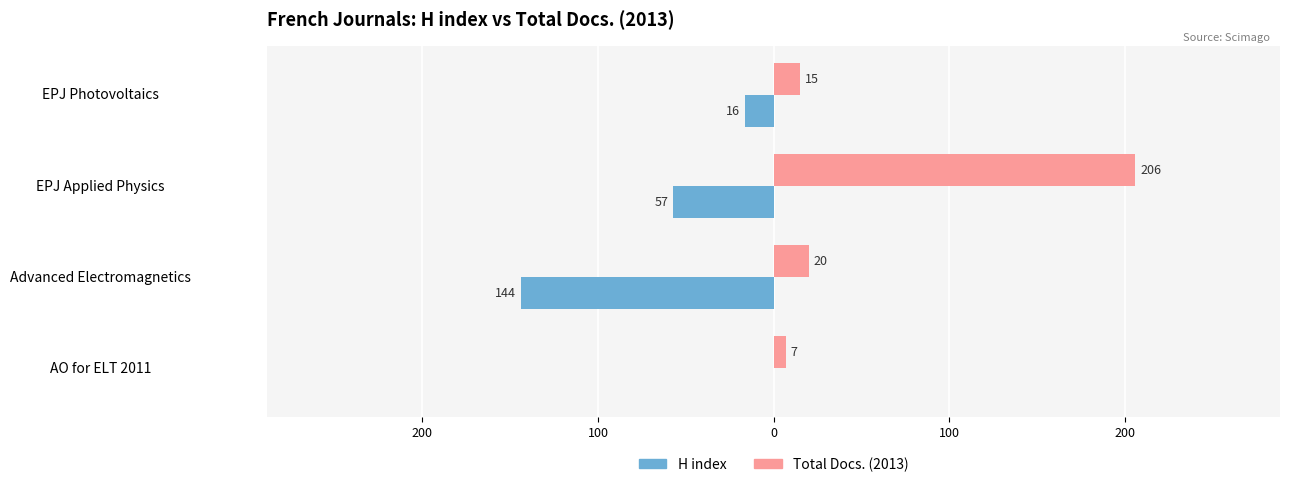

What are all the series names shown in the legend?

H index, Total Docs. (2013)